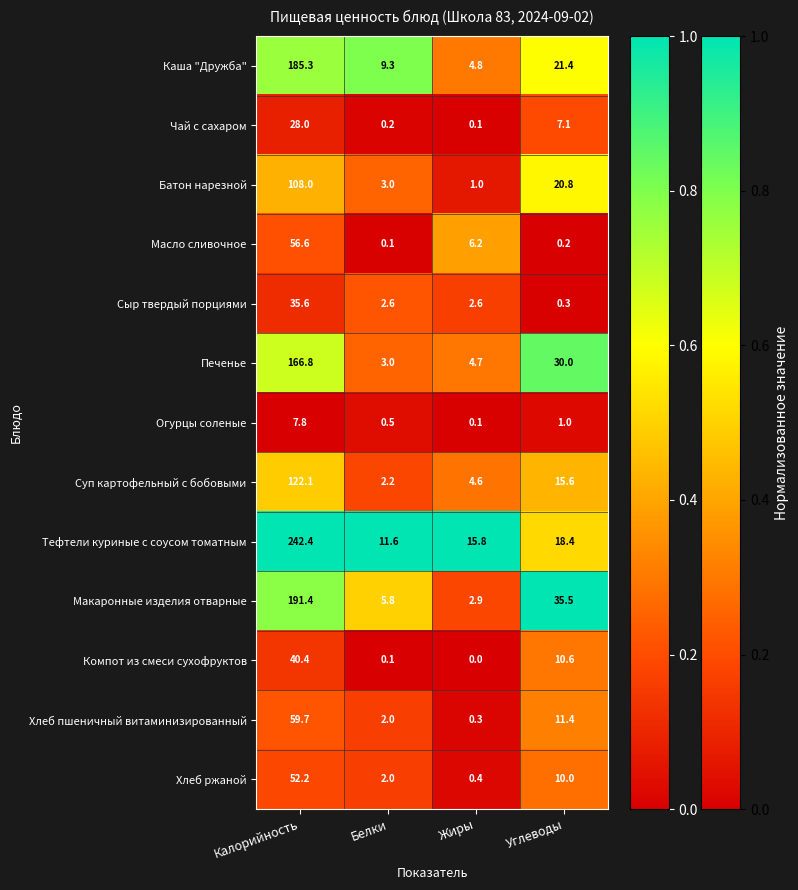

Which category has the lowest value in the Батон нарезной series?

Жиры